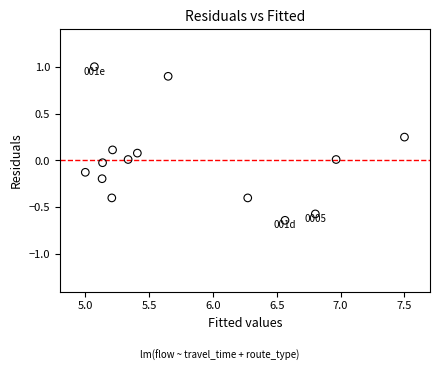

What is the range of X values (max minus min)?

2.5